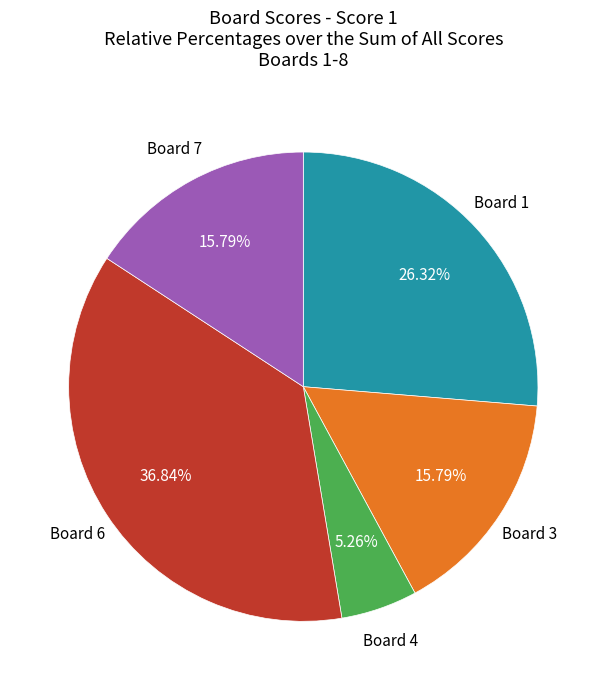

Is there a majority slice in this chart?

No